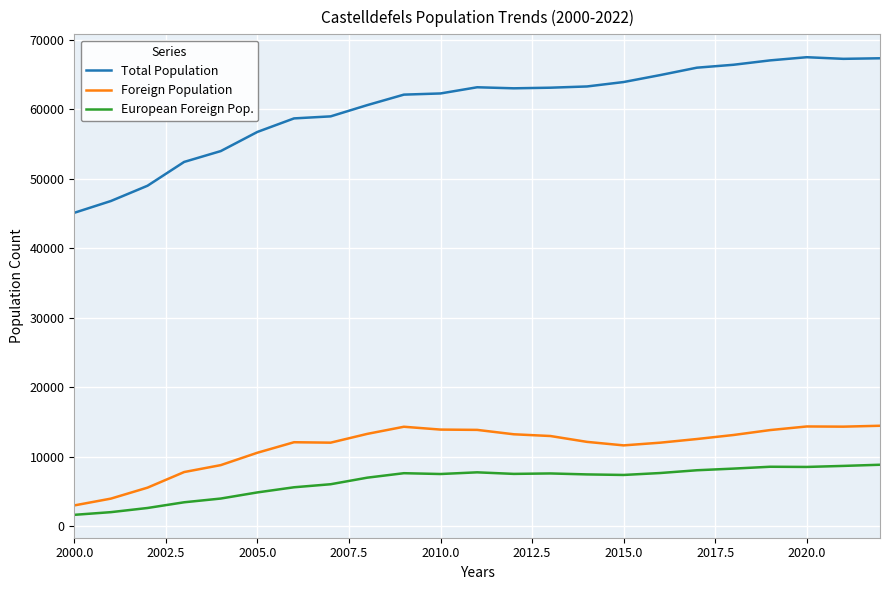

True or false: European Foreign Pop. and Total Population cross at least once.

False